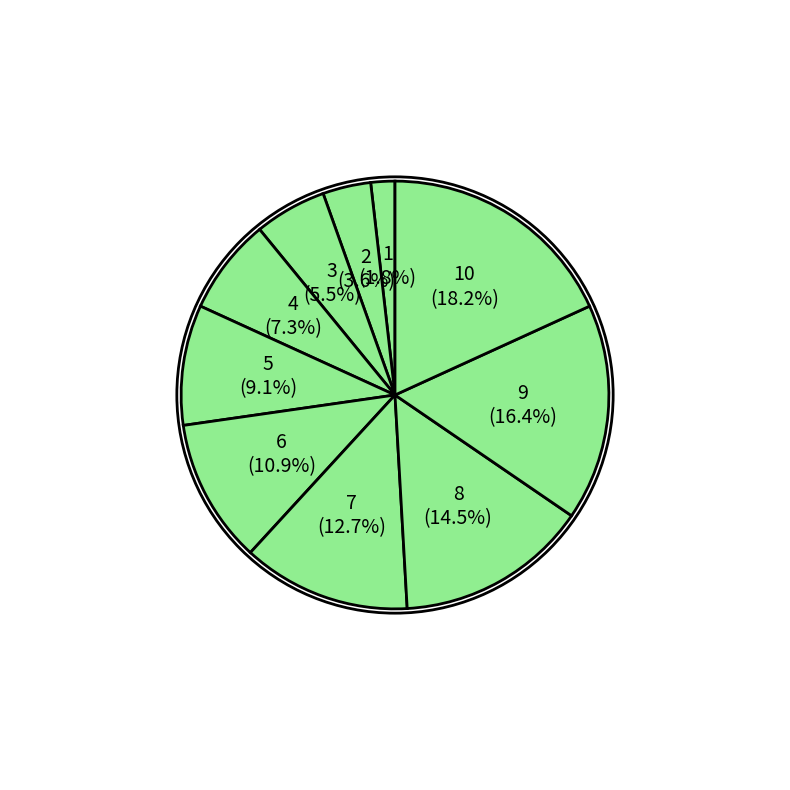

To the nearest percent, what is the difference between the largest and smallest slice percentages?

16%